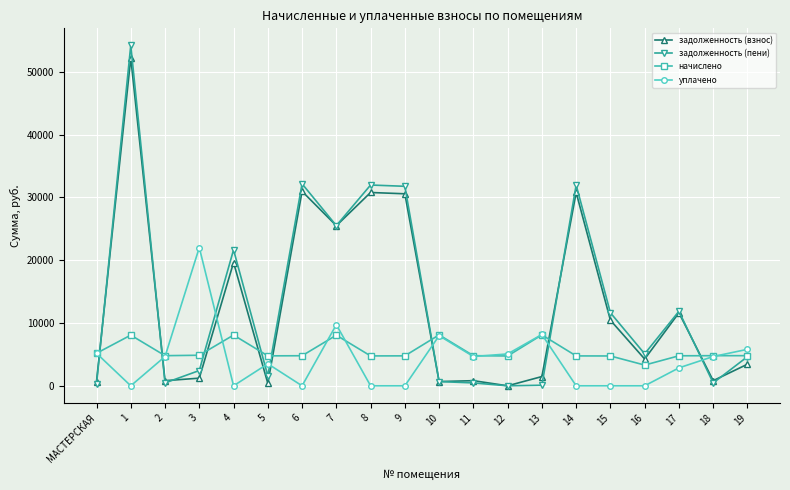

Which series ends up on top after the final intersection of задолженность (взнос) and начислено?

начислено